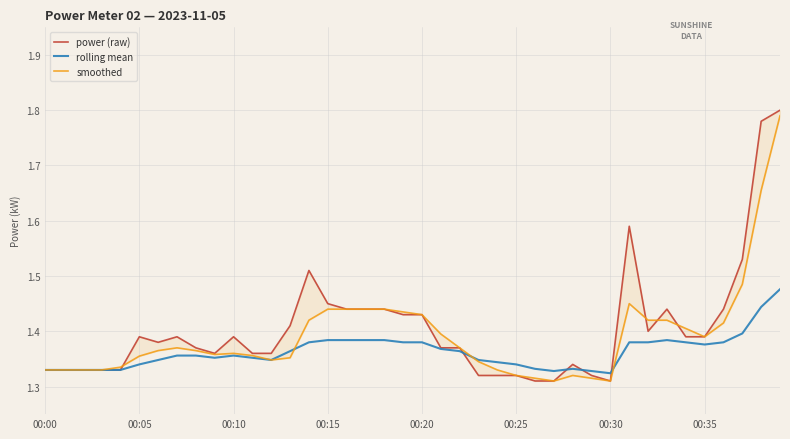

Which series has the largest total across all categories?

power (raw)